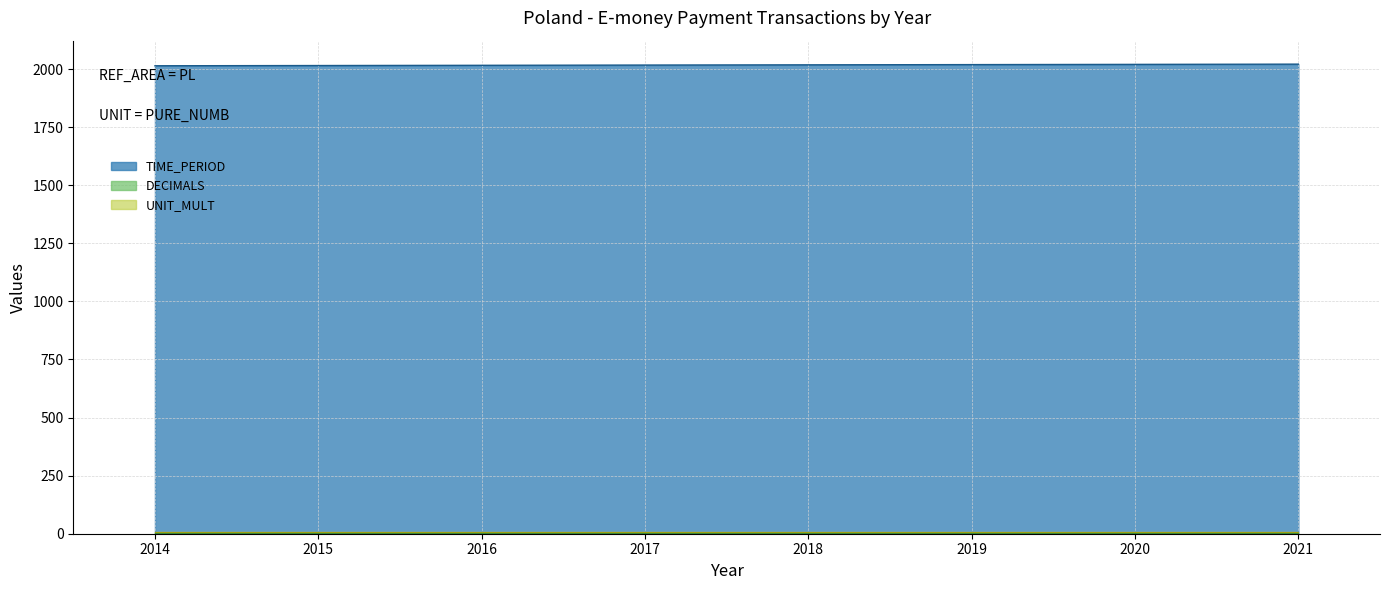

What is the sum of all TIME_PERIOD values?

16140